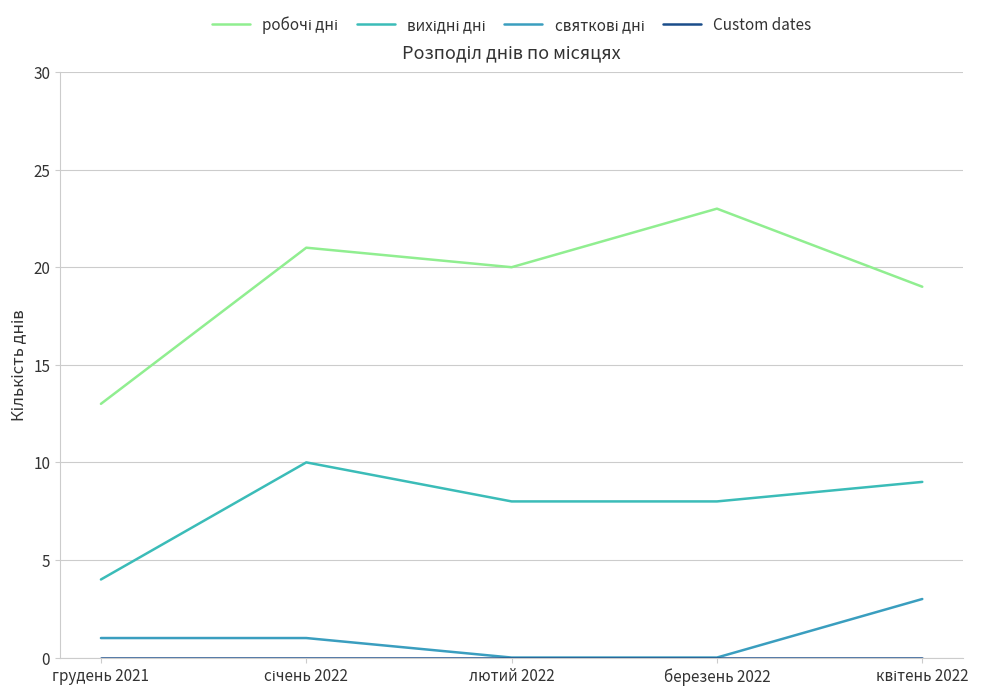

Is this an area chart (filled region under the line)?

No